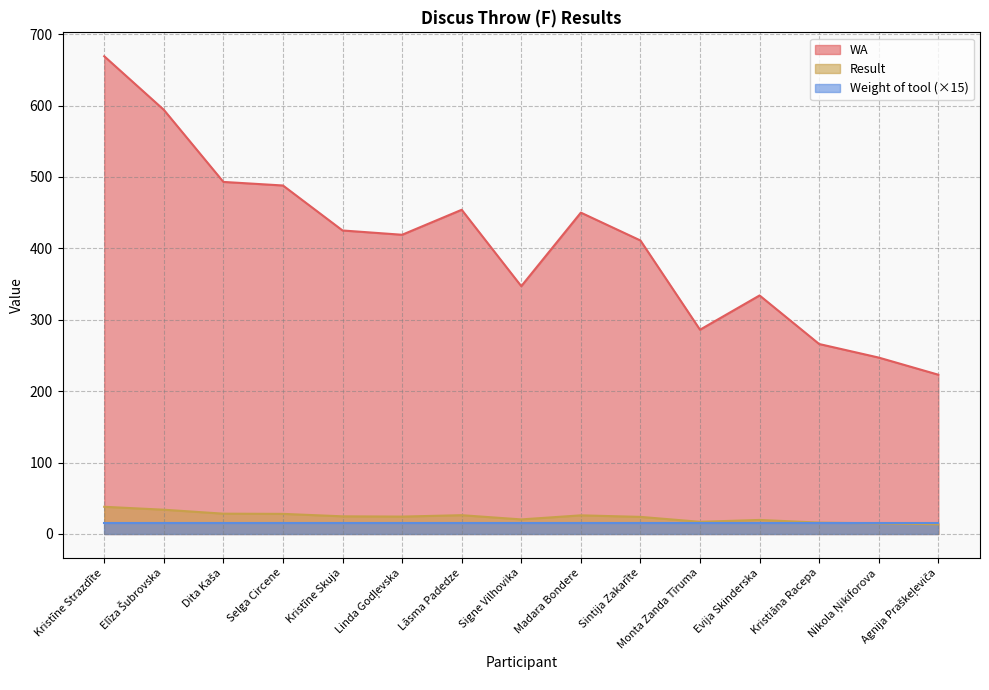

True or false: Result and WA cross at least once.

False